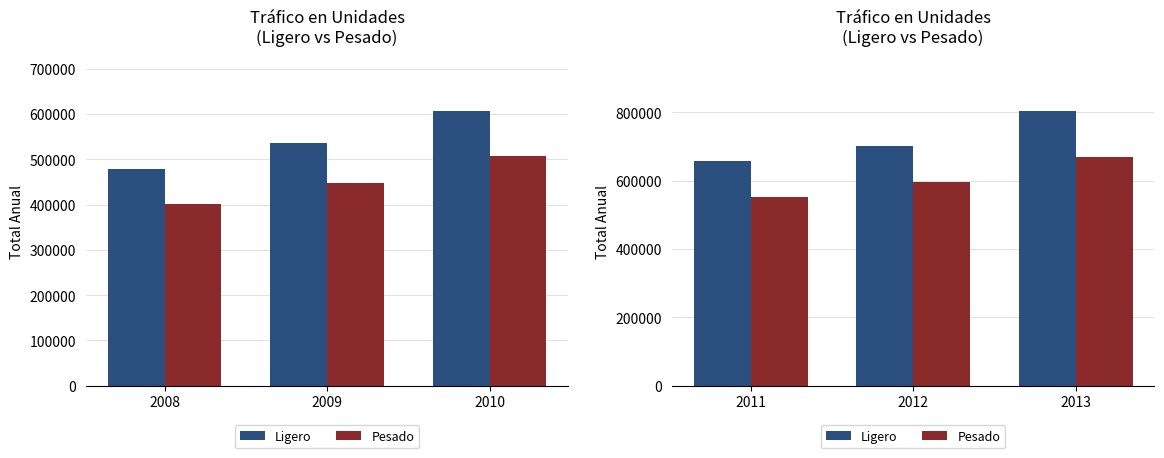

At 2013, list the series in order from largest to smallest.

Ligero, Pesado